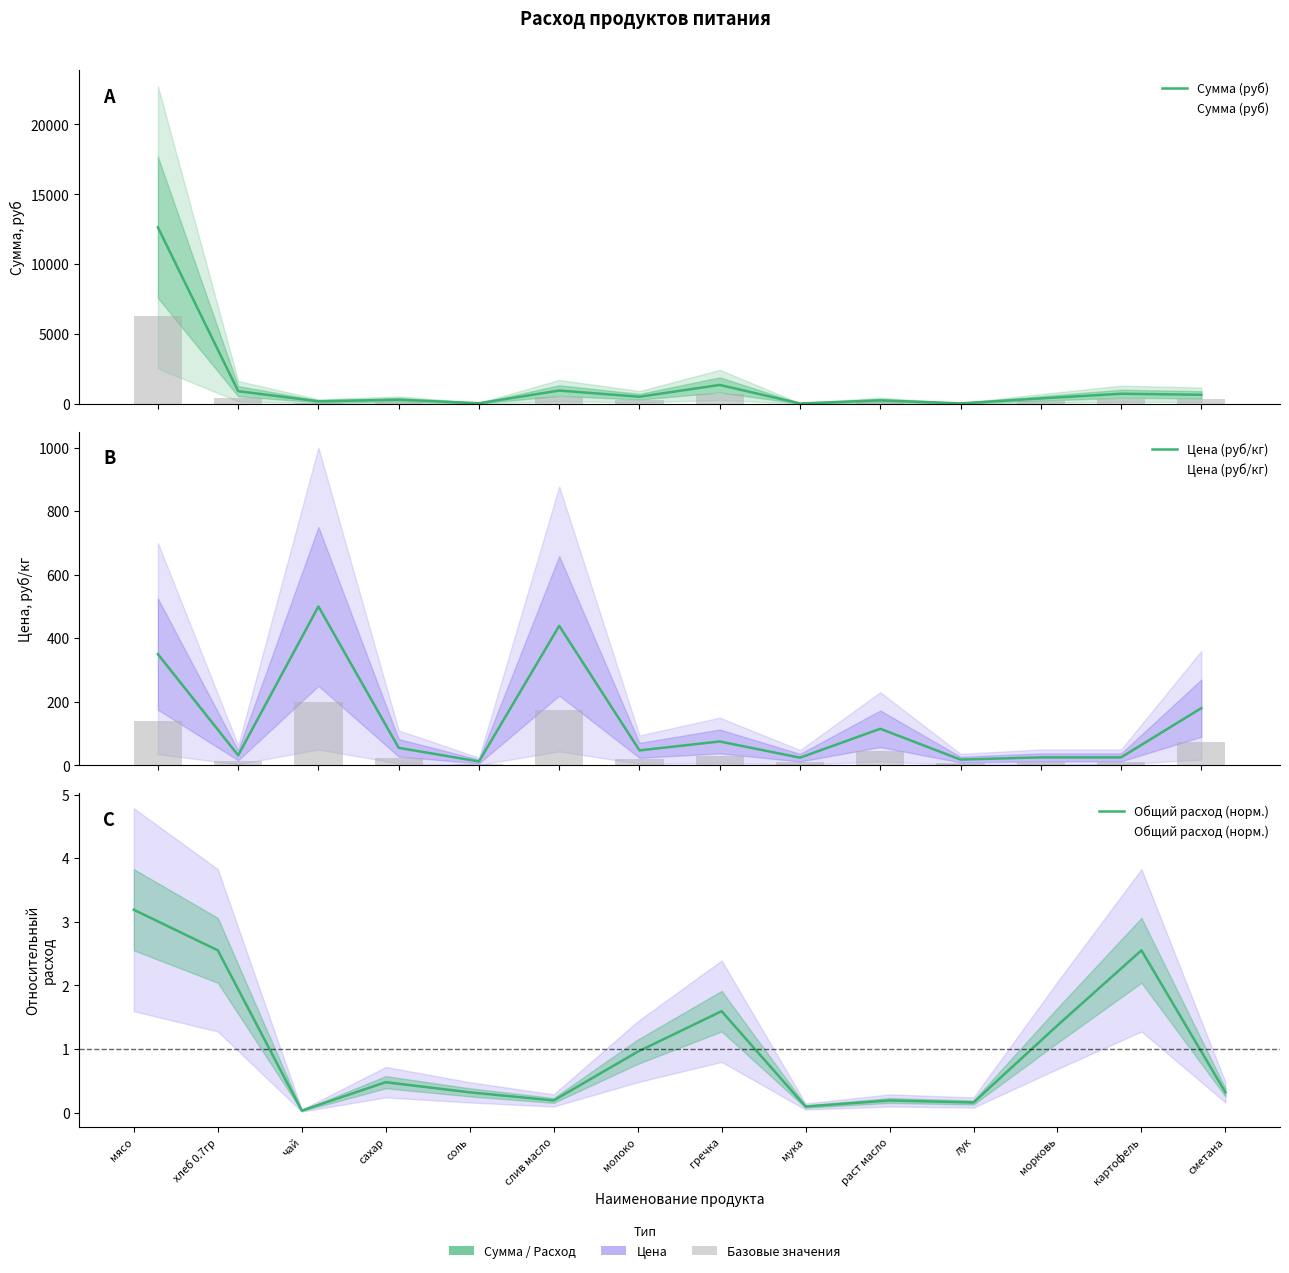

How many bars are there in each group?

3